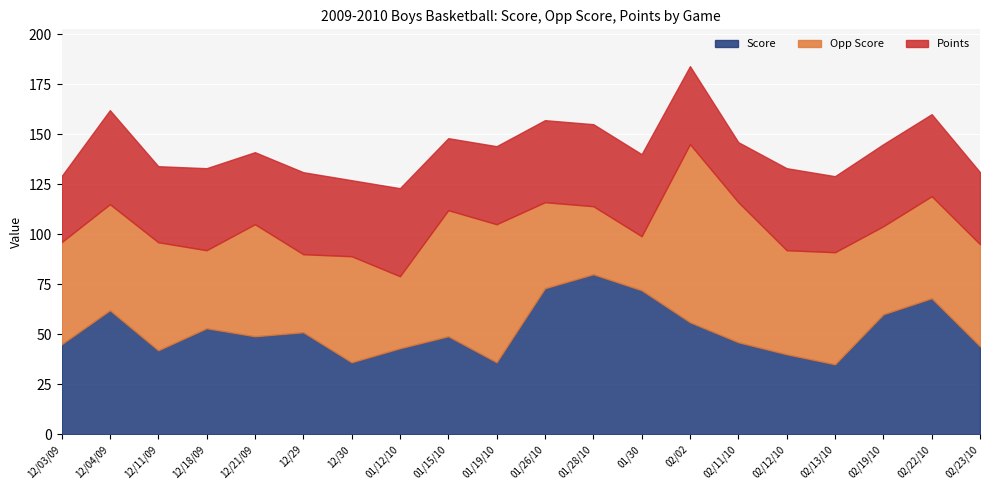

Reading left to right, transcribe all the data shown in this chart.

Score: 12/03/09=45	12/04/09=62	12/11/09=42	12/18/09=53	12/21/09=49	12/29=51	12/30=36	01/12/10=43	01/15/10=49	01/19/10=36	01/26/10=73	01/28/10=80	01/30=72	02/02=56	02/11/10=46	02/12/10=40	02/13/10=35	02/19/10=60	02/22/10=68	02/23/10=44
Opp Score: 12/03/09=51	12/04/09=53	12/11/09=54	12/18/09=39	12/21/09=56	12/29=39	12/30=53	01/12/10=36	01/15/10=63	01/19/10=69	01/26/10=43	01/28/10=34	01/30=27	02/02=89	02/11/10=70	02/12/10=52	02/13/10=56	02/19/10=44	02/22/10=51	02/23/10=51
Points: 12/03/09=33	12/04/09=47	12/11/09=38	12/18/09=41	12/21/09=36	12/29=41	12/30=38	01/12/10=44	01/15/10=36	01/19/10=39	01/26/10=41	01/28/10=41	01/30=41	02/02=39	02/11/10=30	02/12/10=41	02/13/10=38	02/19/10=41	02/22/10=41	02/23/10=36